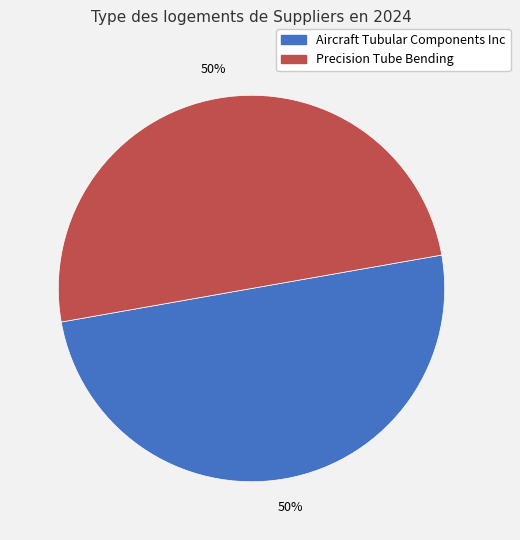

Is the sum of Precision Tube Bending and Aircraft Tubular Components Inc greater than half?

Yes